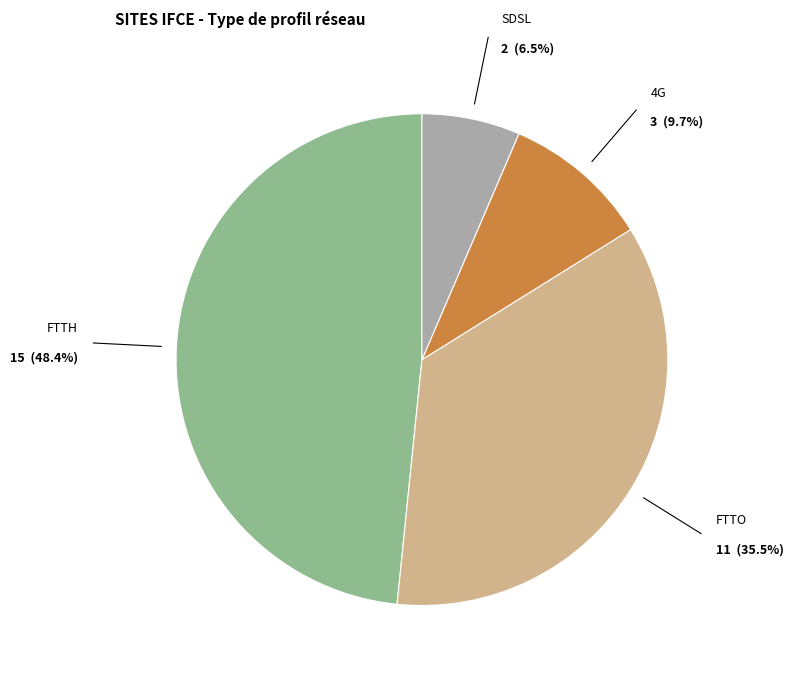

How many segments does this pie chart have?

4